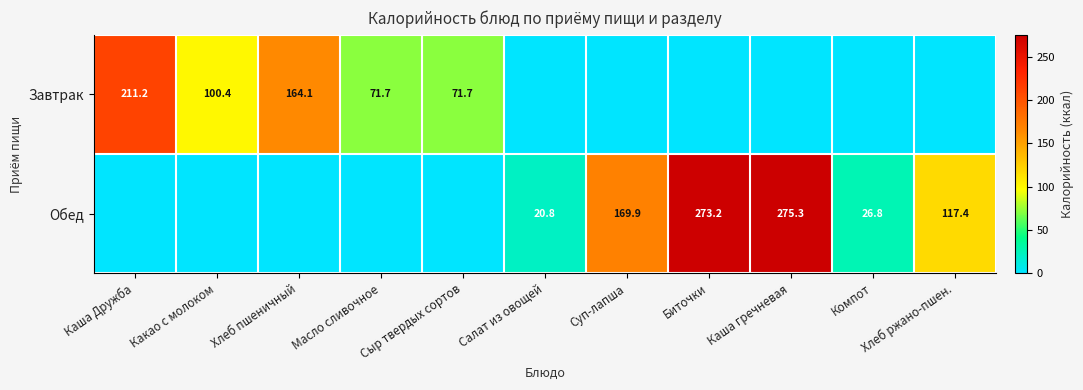

What is the difference between the Обед values at Компот and Биточки?

246.4